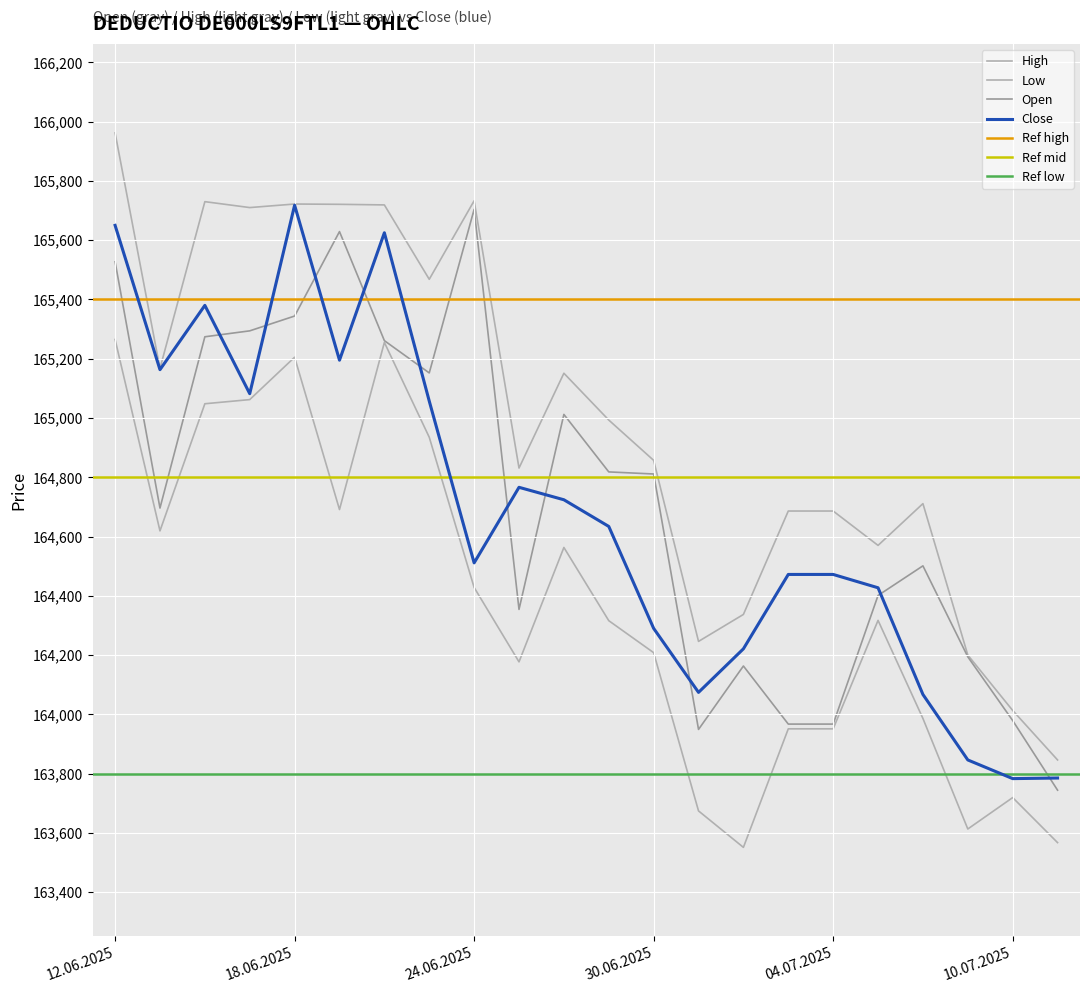

What is the total value across all series at 16.06.2025?

661432